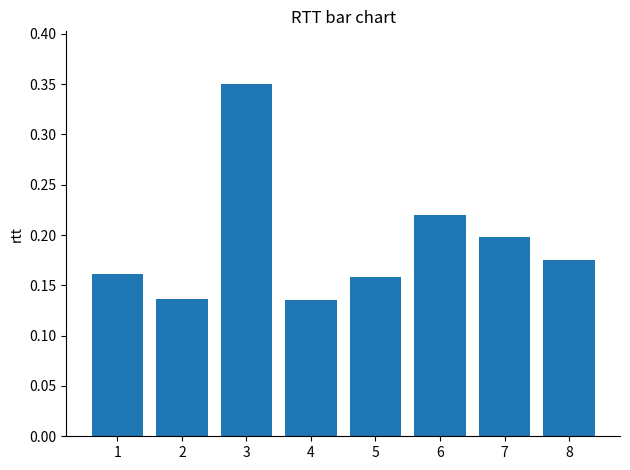

How many distinct data groups are displayed?

1